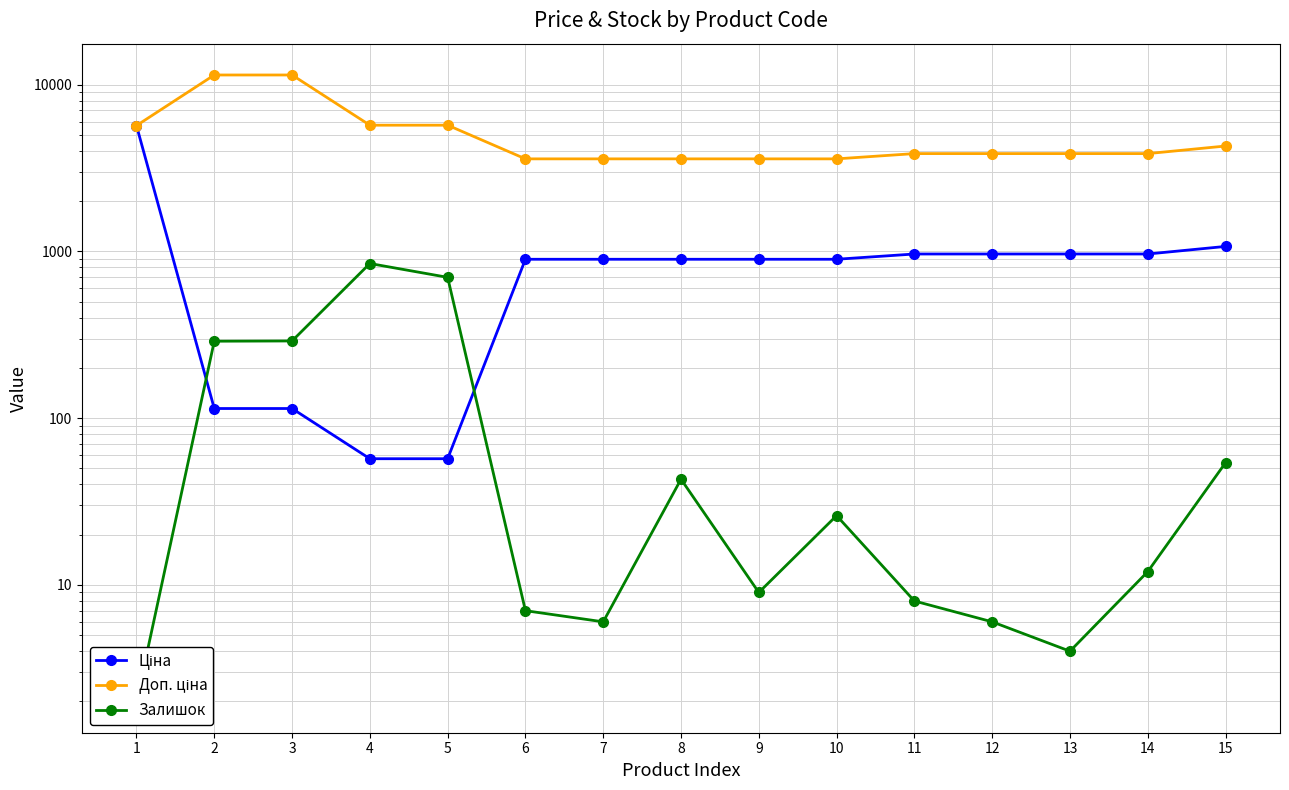

What is the difference between the Залишок values at 2 and 8?

246.0